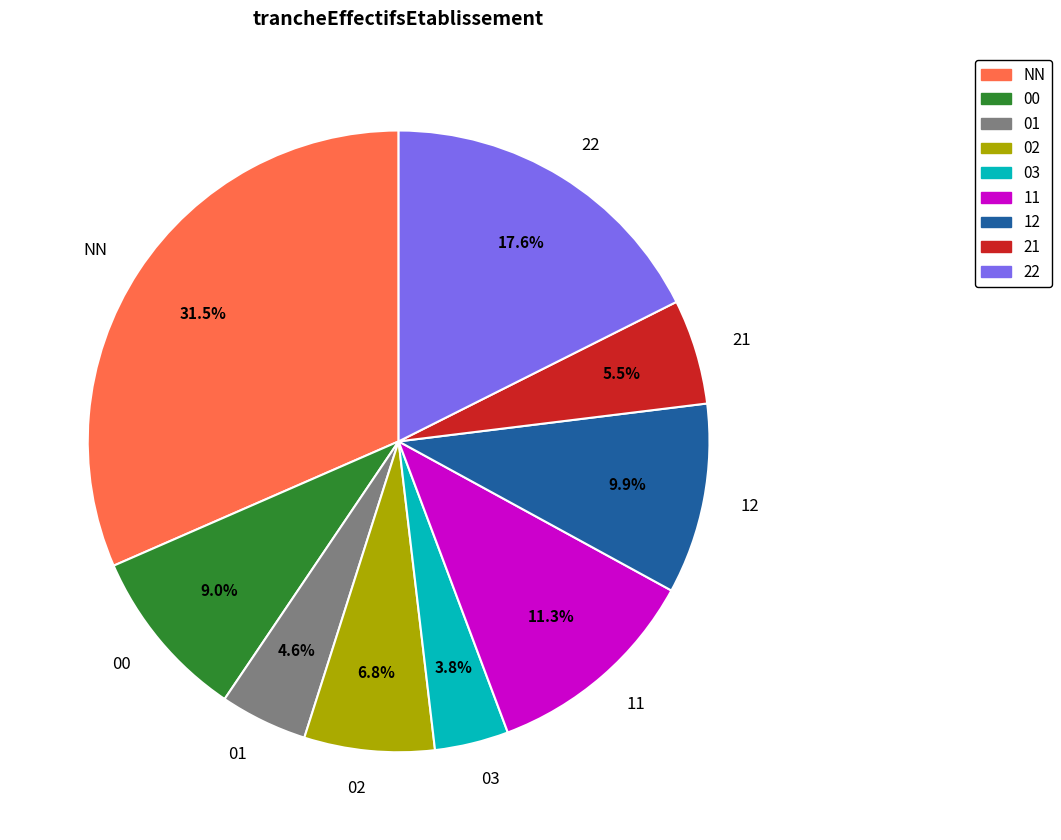

To the nearest percent, what percentage of the pie is 12?

10%